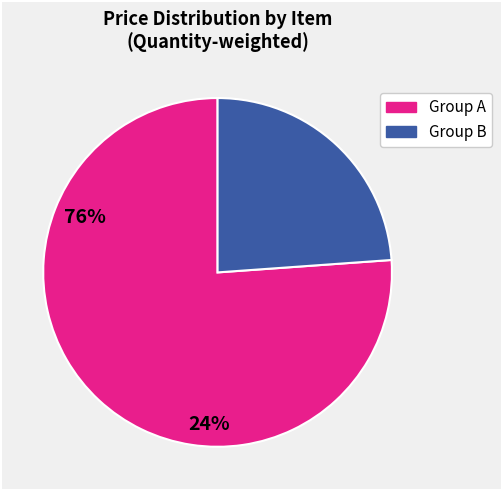

How many segments does this pie chart have?

2